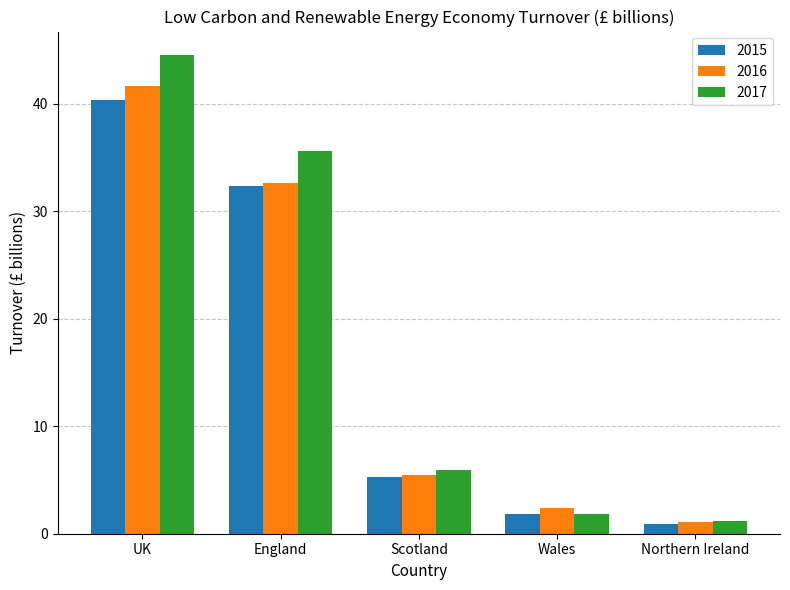

How many series are shown in this chart?

3